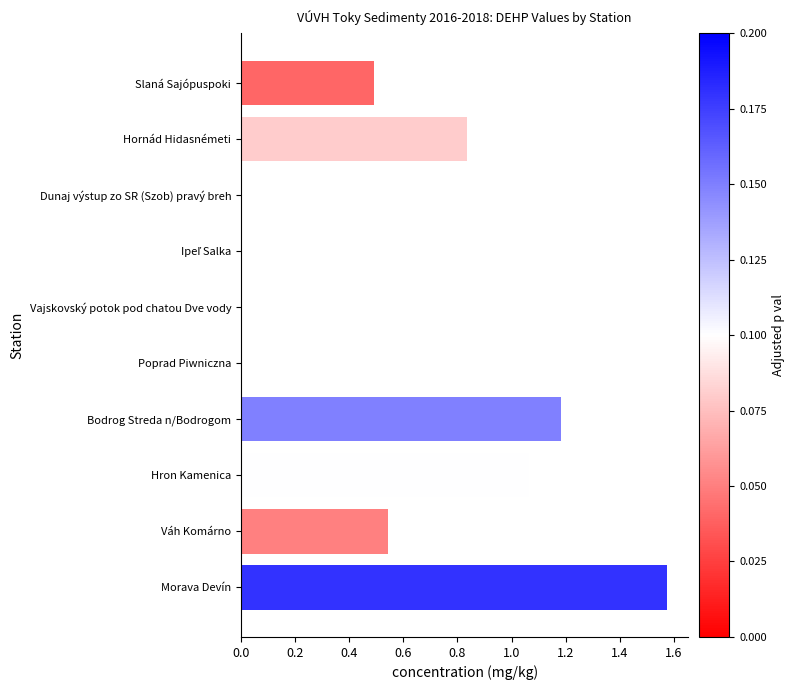

The chart shows a value of 0.0 at Dunaj výstup zo SR (Szob) pravý breh. True or false?

True